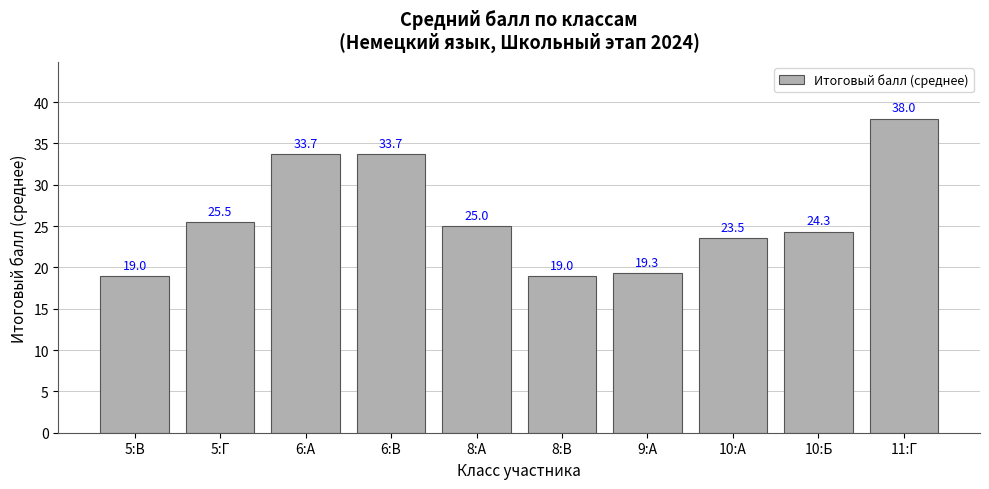

What is the change in value from 10:А to 10:Б?

+0.8